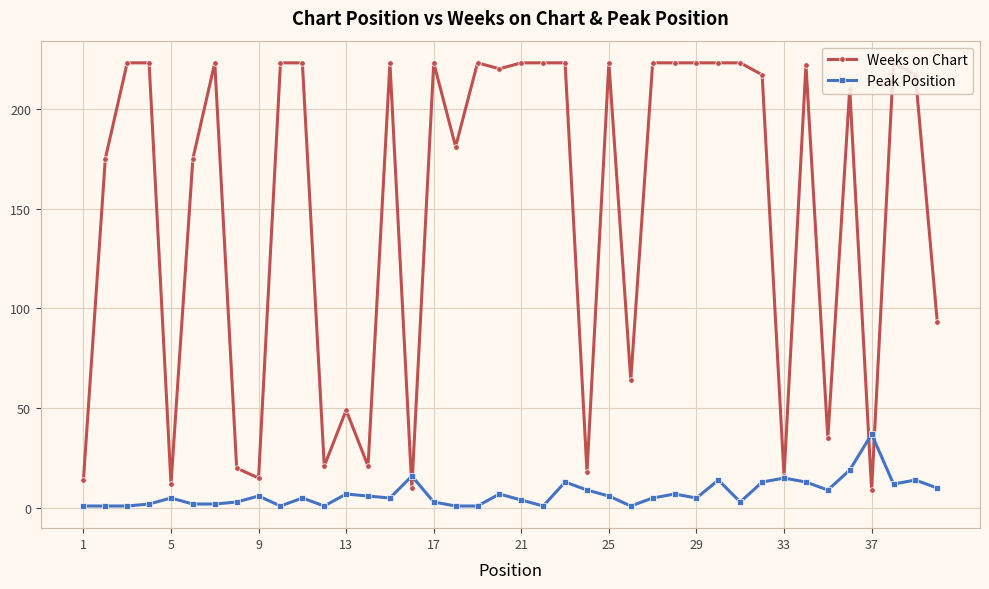

Rank the series by their average value, from highest to lowest.

Weeks on Chart, Peak Position